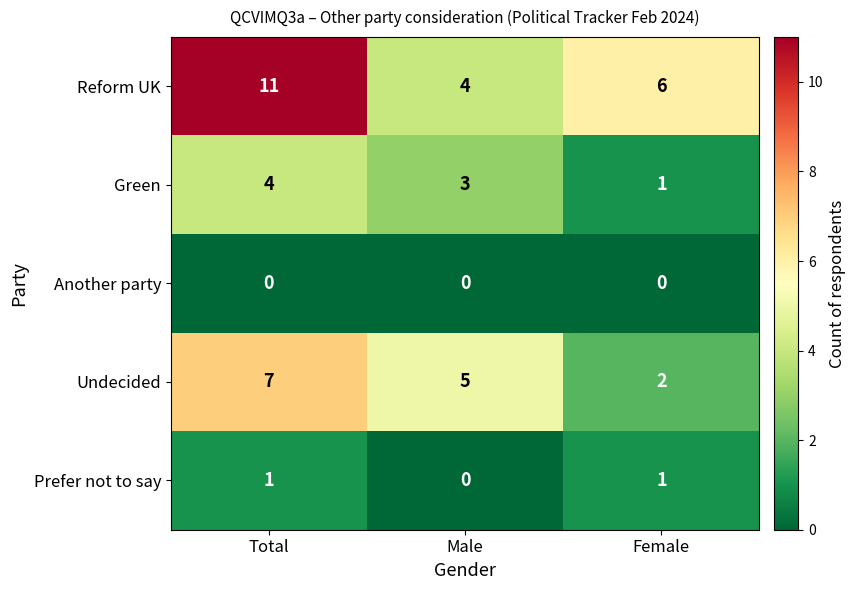

Which series has the widest spread of values?

Reform UK